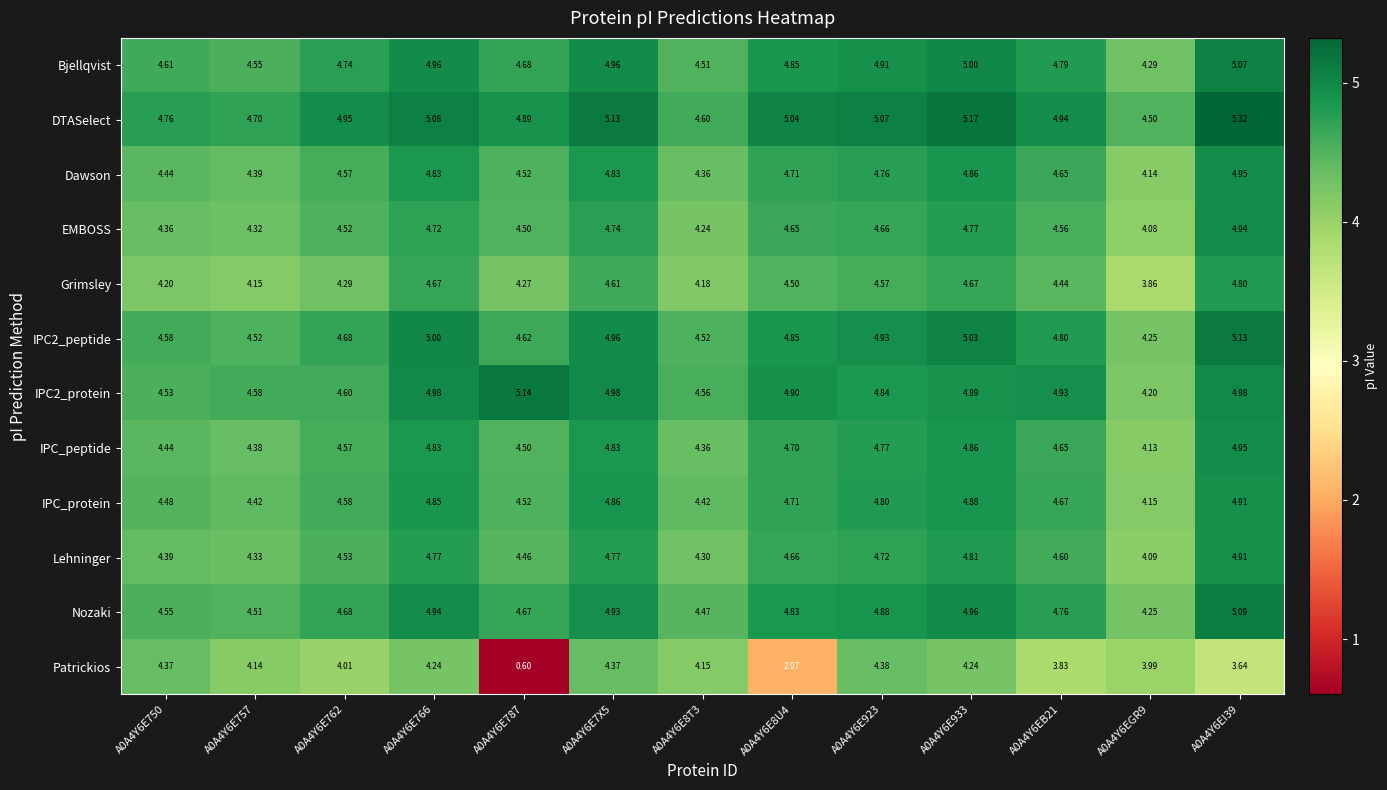

What is the greatest value displayed?

5.3